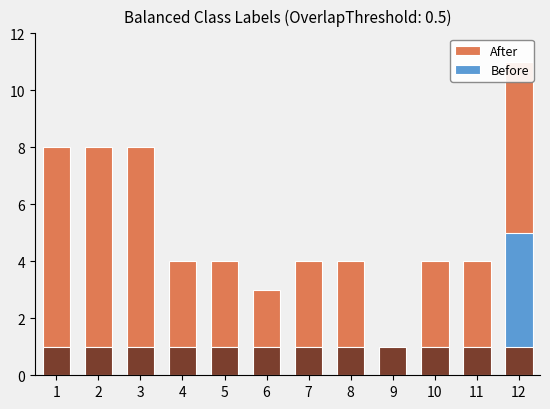

What is the value of the After bar at the 1st from the left?

8